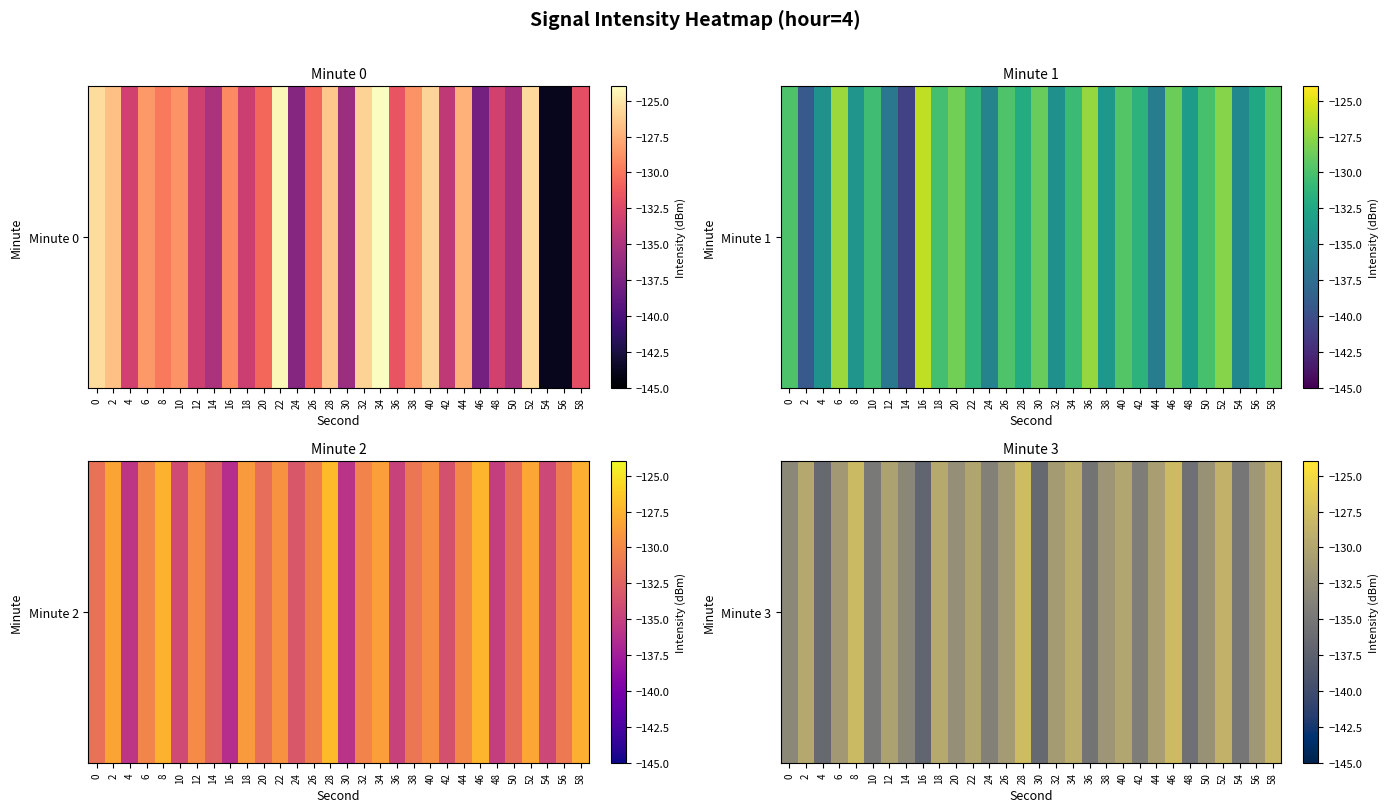

List the labels in order of value, smallest first.

16, 30, 4, 48, 36, 54, 10, 42, 24, 14, 0, 20, 50, 38, 56, 6, 26, 32, 44, 12, 22, 40, 2, 18, 34, 52, 58, 8, 46, 28